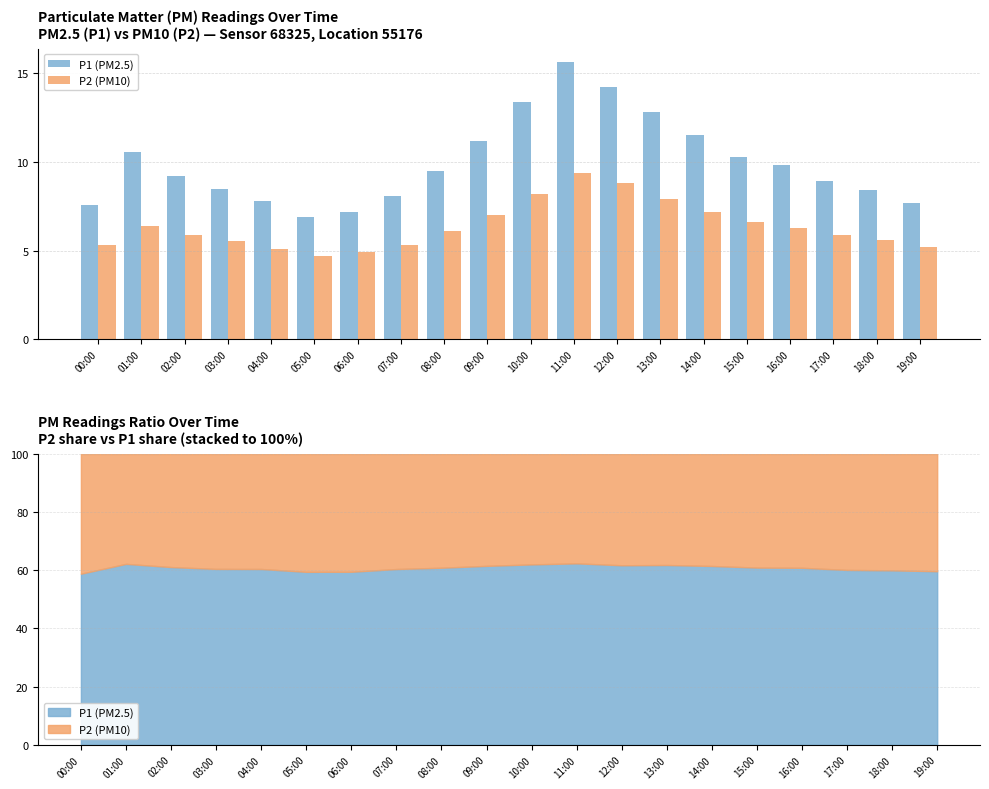

What is the total value across all series at 09:00?

18.2